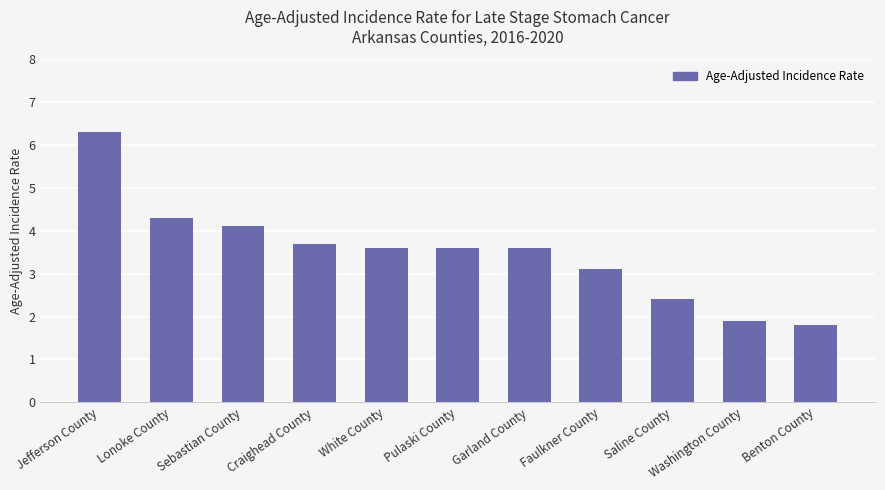

True or false: the data shows 4.1 at Sebastian County.

True